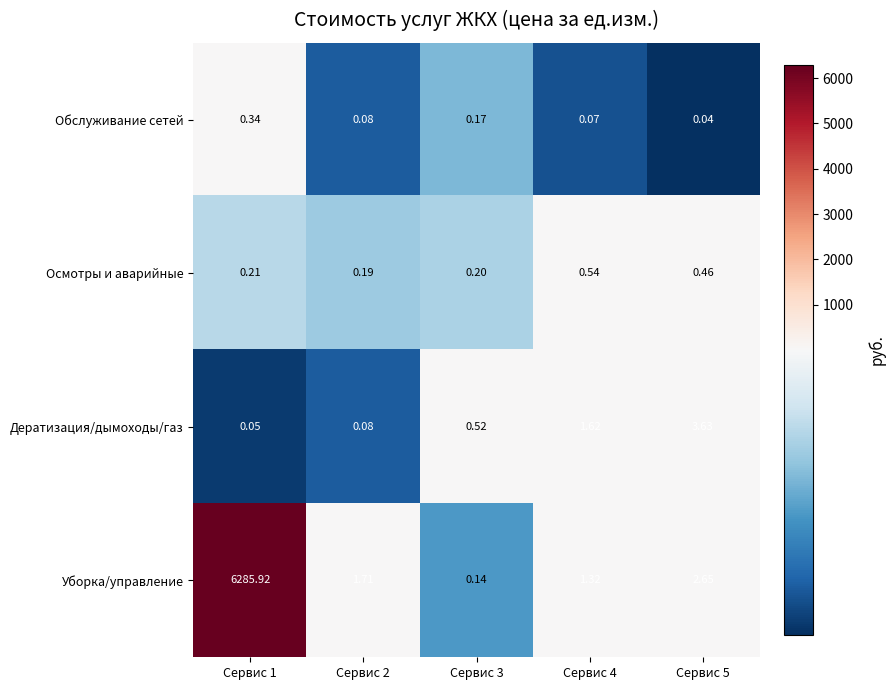

Which series has the widest spread of values?

Уборка/управление